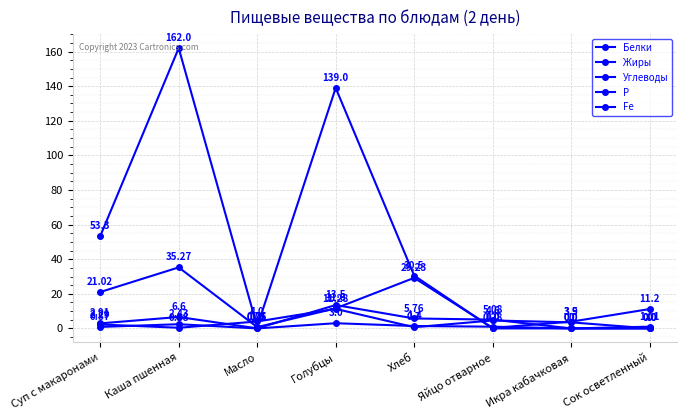

How many lines are shown in the chart?

5